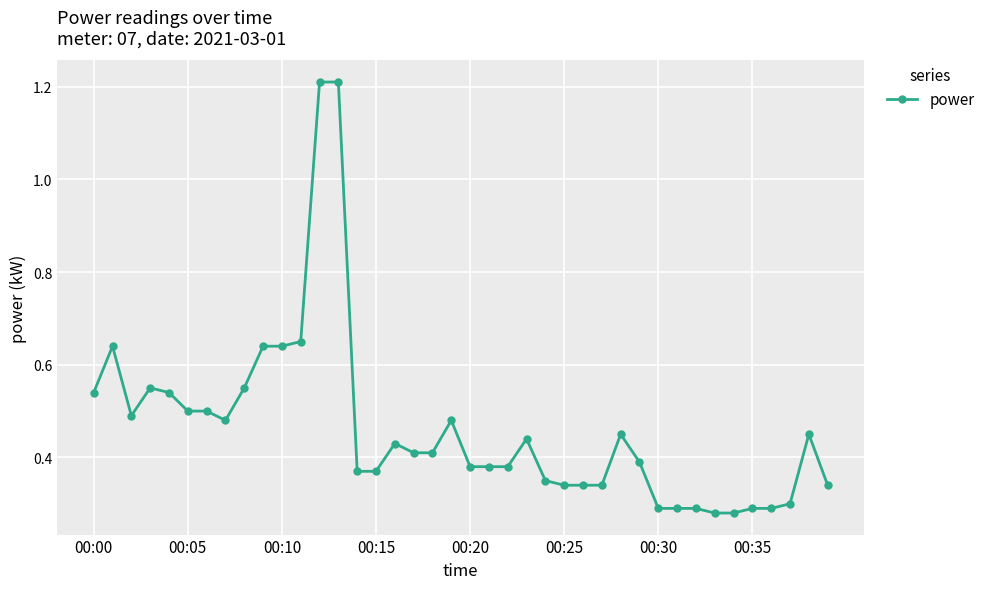

Does the chart have visible grid lines?

Yes